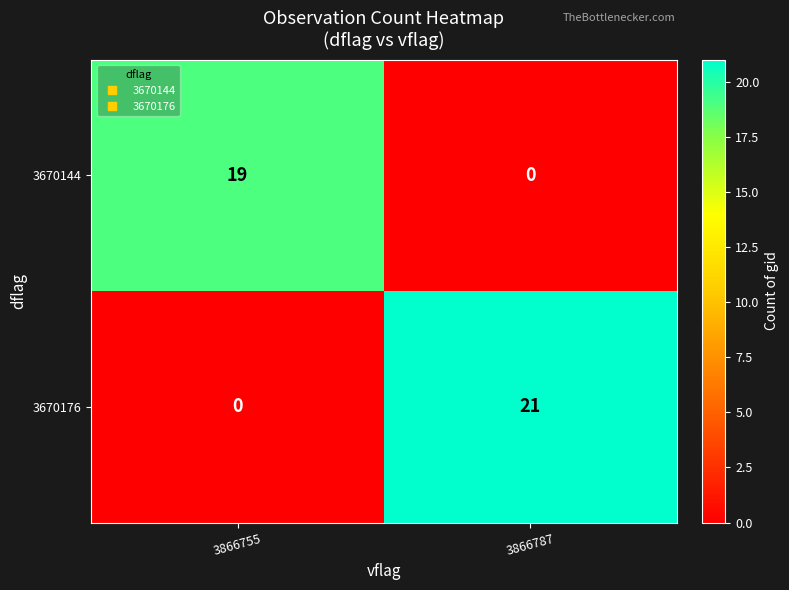

How many data points in 3670144 are less than 19?

1